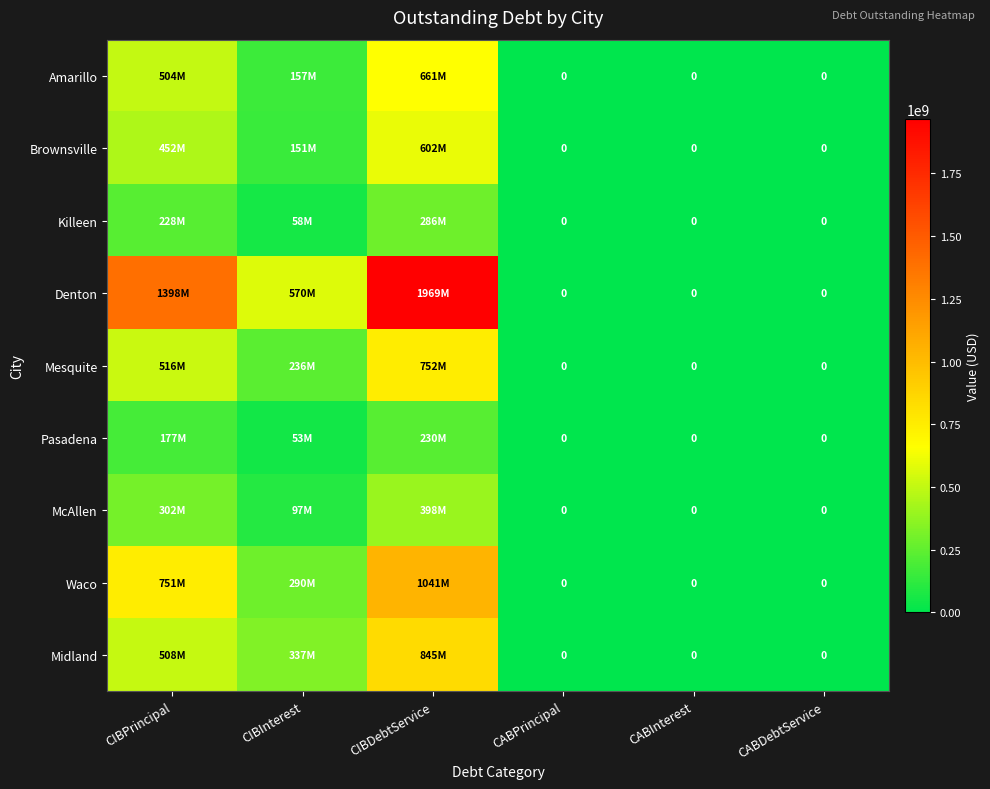

What is the sum of all Killeen values?

572689374.2